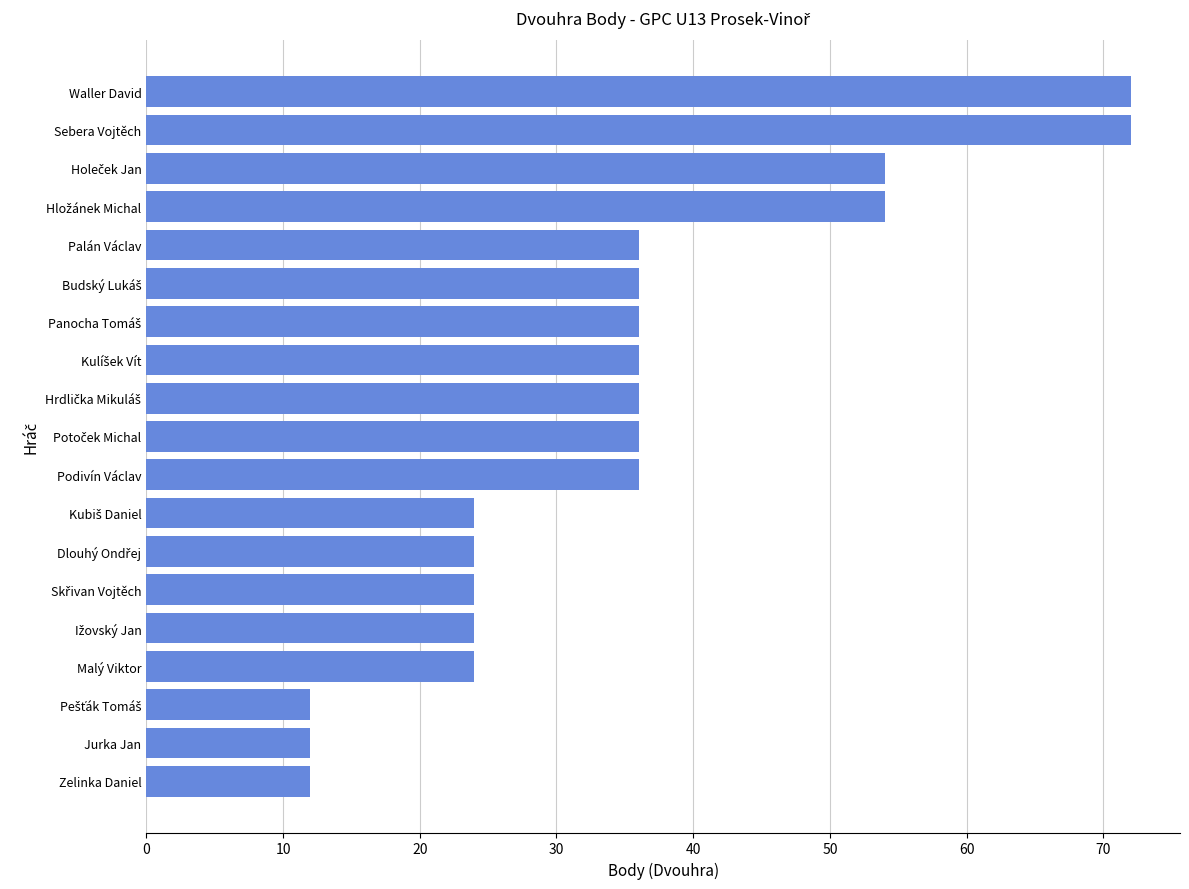

Count the values in the range 24 to 36.

12